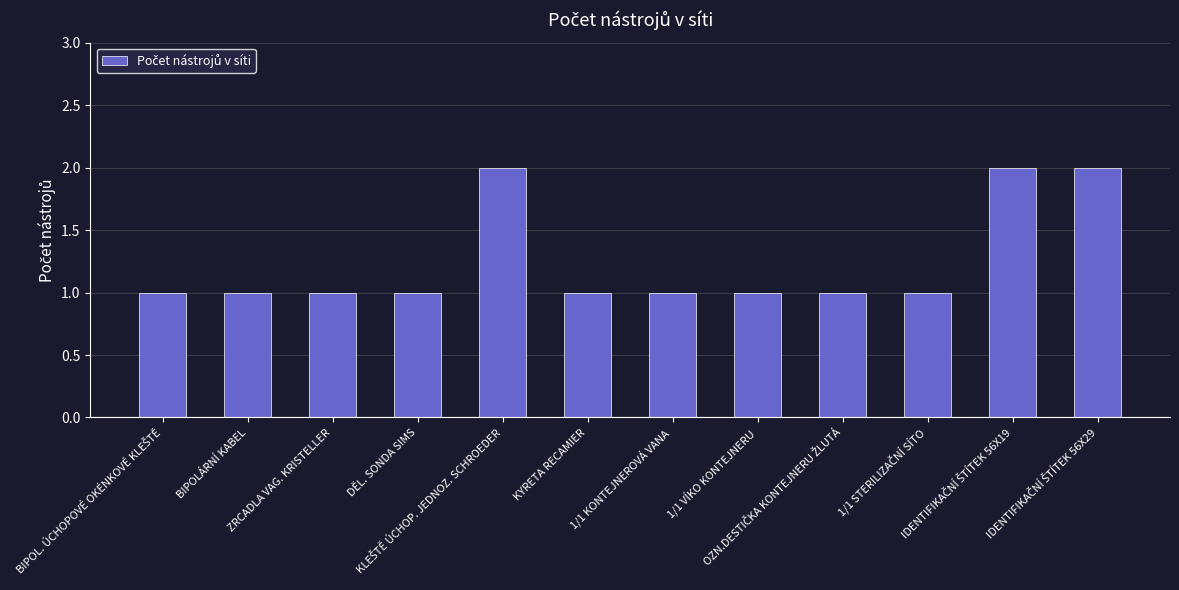

The chart shows a value of 0 at 1/1 KONTEJNEROVÁ VANA. True or false?

False